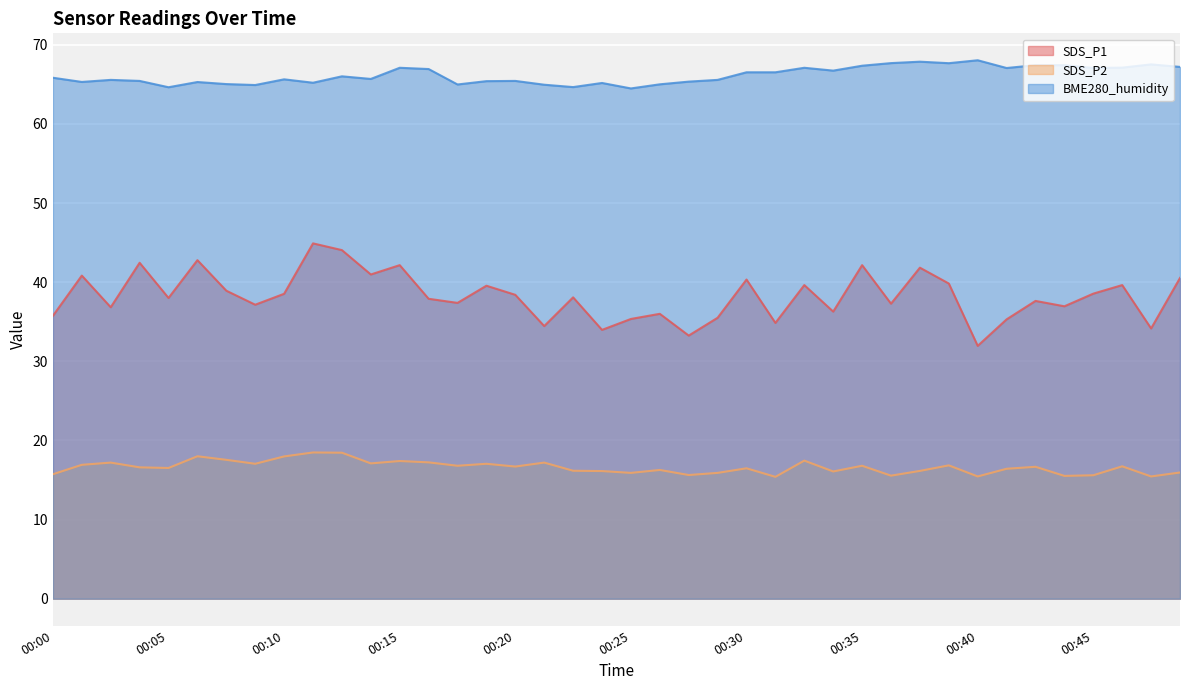

Reading left to right, transcribe all the data shown in this chart.

SDS_P1: 00:00=35.8	00:01=40.8	00:02=36.8	00:03=42.5	00:05=38.0	00:06=42.8	00:07=38.9	00:08=37.1	00:10=38.5	00:11=44.9	00:12=44.0	00:13=41.0	00:15=42.1	00:16=37.9	00:17=37.4	00:18=39.5	00:20=38.4	00:21=34.5	00:22=38.1	00:24=34.0	00:25=35.4	00:26=36.0	00:27=33.2	00:29=35.5	00:30=40.3	00:31=34.9	00:32=39.6	00:34=36.3	00:35=42.1	00:36=37.3	00:37=41.8	00:39=39.8	00:40=31.9	00:41=35.3	00:43=37.6	00:44=37.0	00:45=38.5	00:46=39.6	00:48=34.1	00:49=40.5
SDS_P2: 00:00=15.7	00:01=16.9	00:02=17.2	00:03=16.6	00:05=16.5	00:06=18.0	00:07=17.6	00:08=17.1	00:10=18.0	00:11=18.5	00:12=18.4	00:13=17.1	00:15=17.4	00:16=17.2	00:17=16.8	00:18=17.1	00:20=16.7	00:21=17.2	00:22=16.2	00:24=16.1	00:25=15.9	00:26=16.3	00:27=15.6	00:29=15.9	00:30=16.5	00:31=15.4	00:32=17.4	00:34=16.1	00:35=16.8	00:36=15.6	00:37=16.1	00:39=16.9	00:40=15.4	00:41=16.4	00:43=16.7	00:44=15.5	00:45=15.6	00:46=16.7	00:48=15.4	00:49=15.9
BME280_humidity: 00:00=65.8	00:01=65.3	00:02=65.6	00:03=65.4	00:05=64.6	00:06=65.3	00:07=65.0	00:08=64.9	00:10=65.6	00:11=65.2	00:12=66.0	00:13=65.7	00:15=67.1	00:16=66.9	00:17=65.0	00:18=65.4	00:20=65.4	00:21=65.0	00:22=64.7	00:24=65.2	00:25=64.5	00:26=65.0	00:27=65.3	00:29=65.6	00:30=66.5	00:31=66.5	00:32=67.1	00:34=66.7	00:35=67.3	00:36=67.7	00:37=67.9	00:39=67.7	00:40=68.0	00:41=67.1	00:43=67.4	00:44=67.4	00:45=67.1	00:46=67.1	00:48=67.5	00:49=67.2